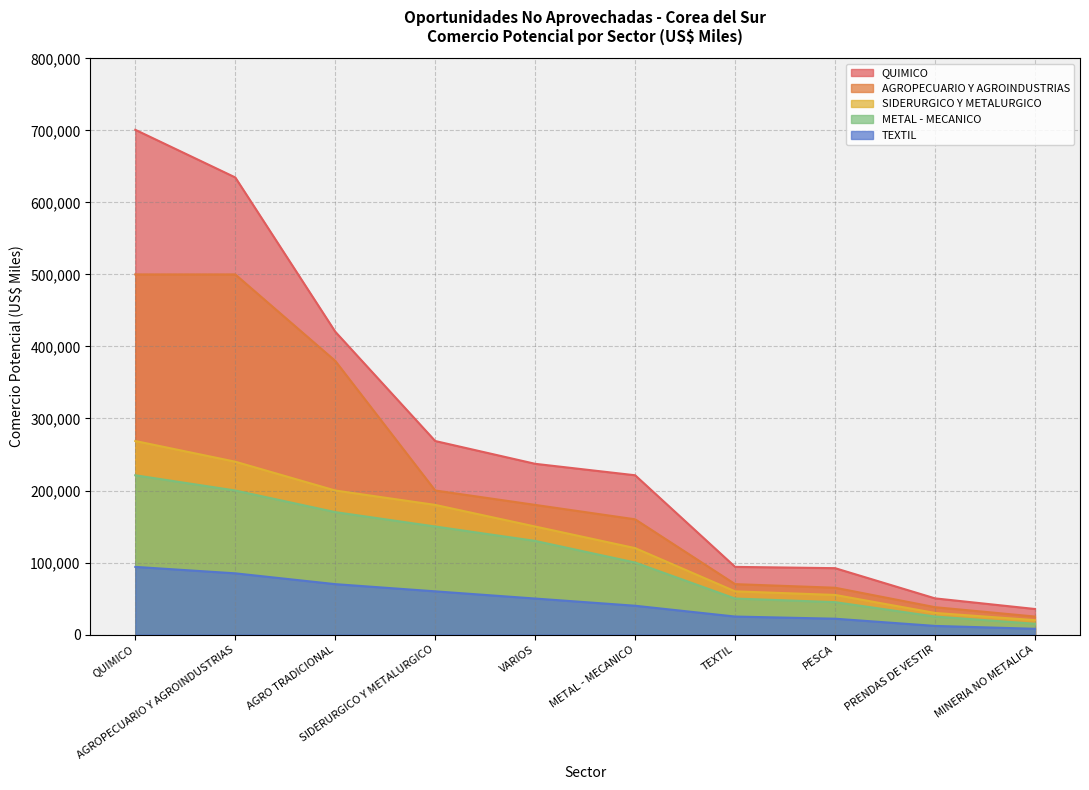

What is the difference between the AGROPECUARIO Y AGROINDUSTRIAS values at MINERIA NO METALICA and AGROPECUARIO Y AGROINDUSTRIAS?

475000.0